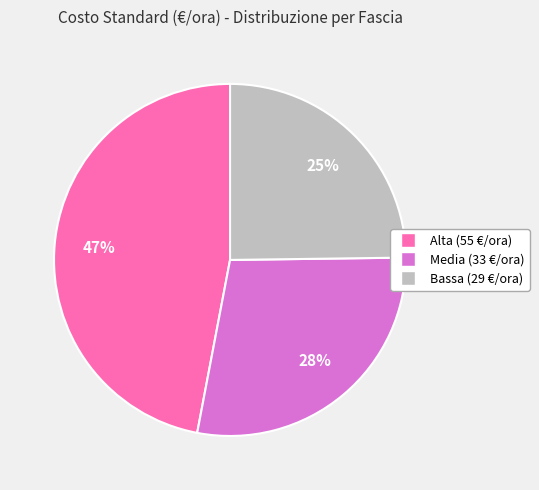

To the nearest percent, what is the difference between the Alta (55 €/ora) and Bassa (29 €/ora) slice percentages?

22%